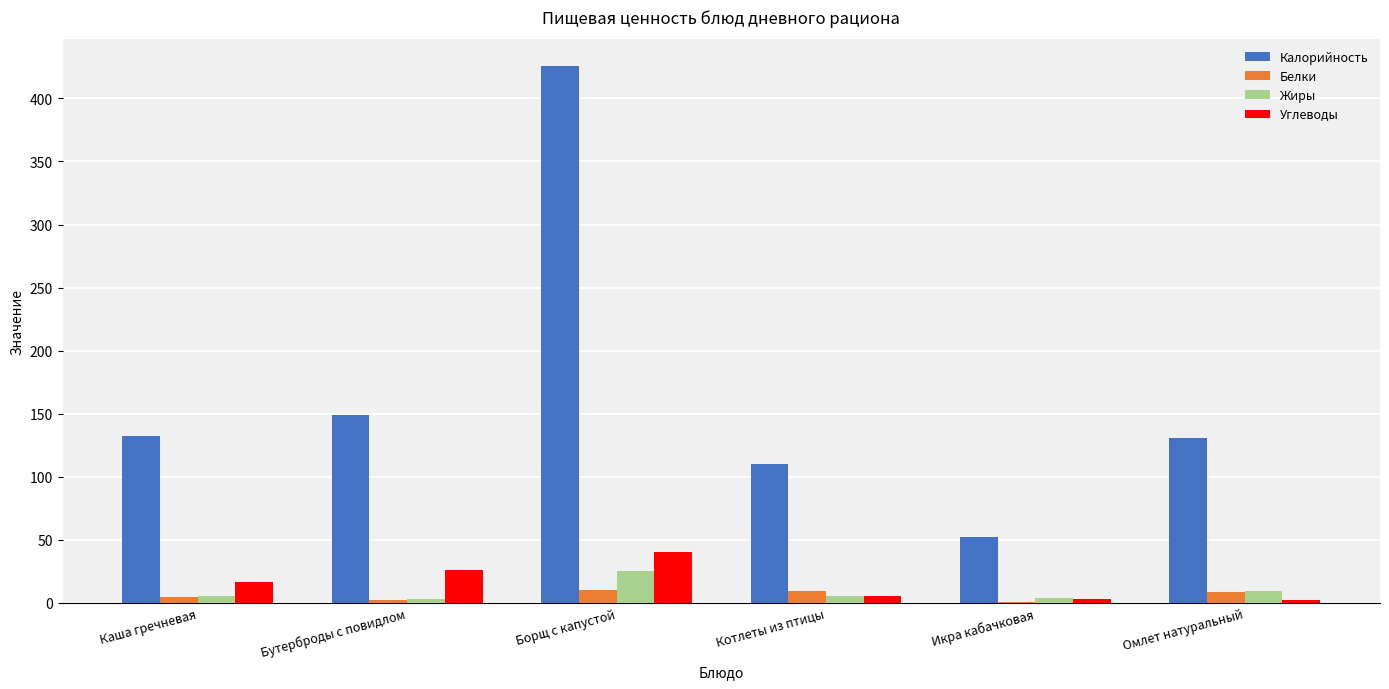

What is the sum of all Углеводы values?

93.6